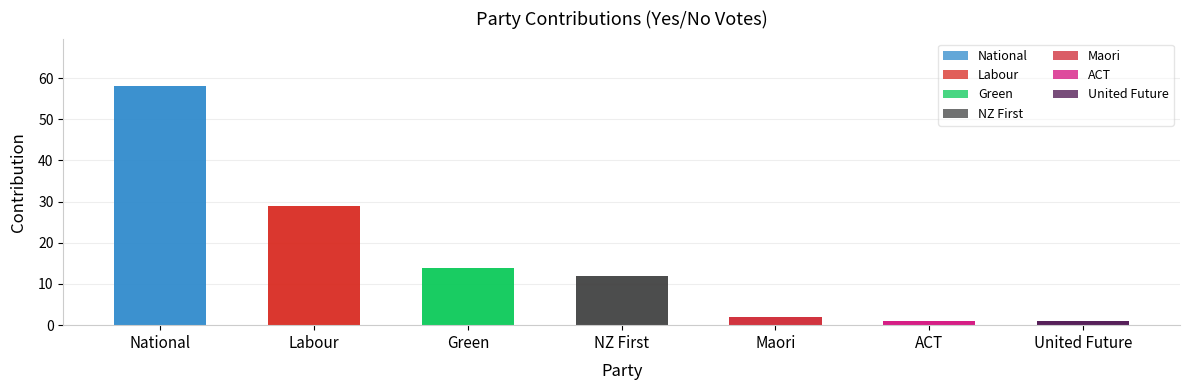

What is the approximate value at Green, to the nearest 5?

15